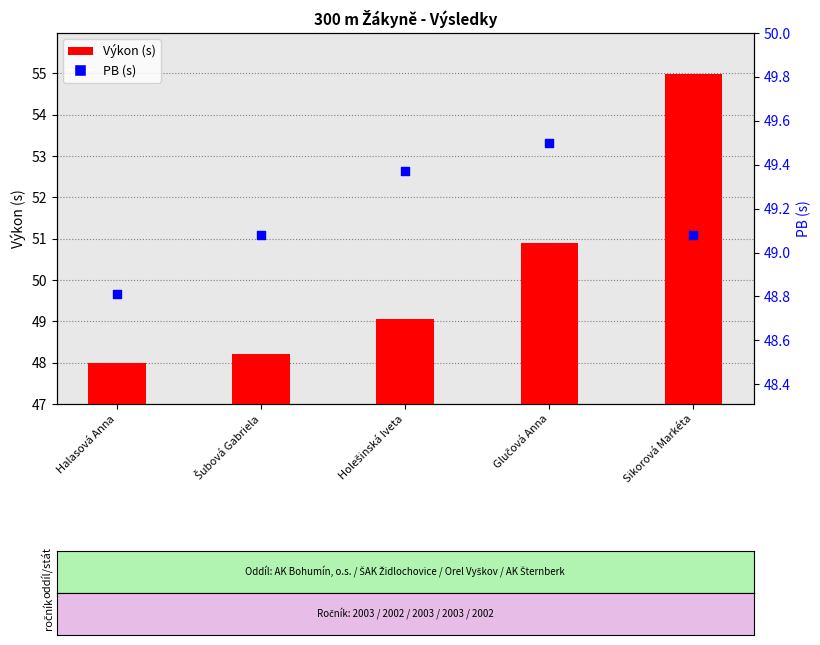

Which series contains the highest Y value?

Výkon (s)